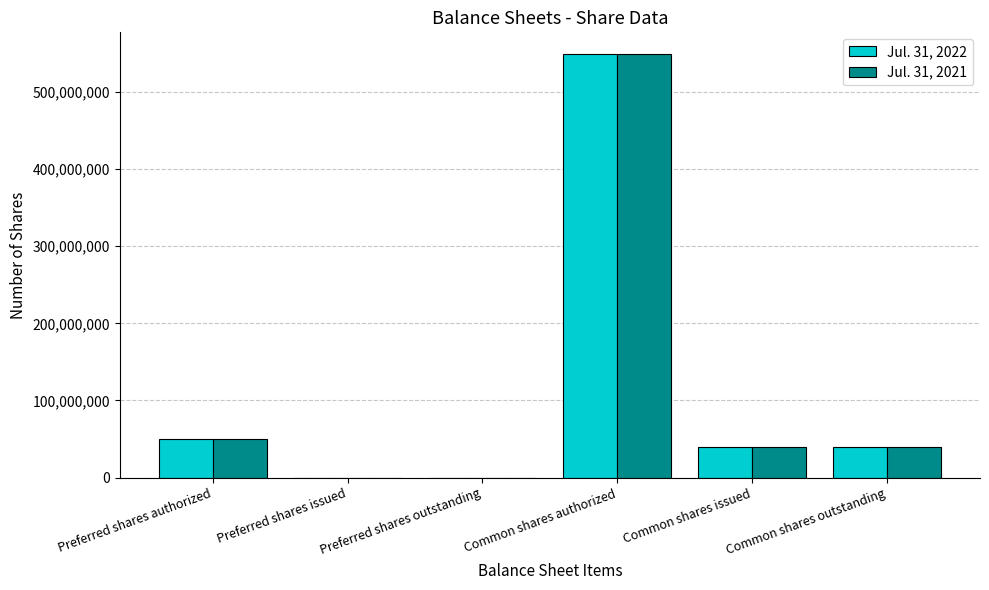

Is the value of Jul. 31, 2021 at Preferred shares outstanding greater than the value of Jul. 31, 2022 at Common shares outstanding?

No